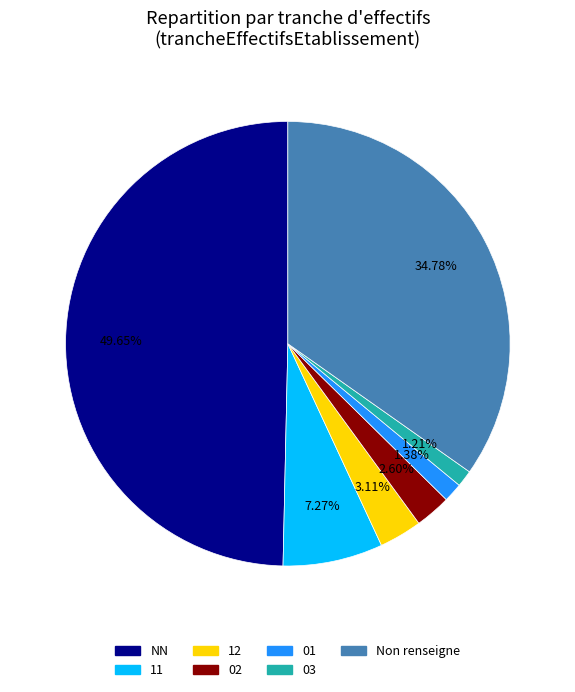

How many slices are in this pie chart?

7